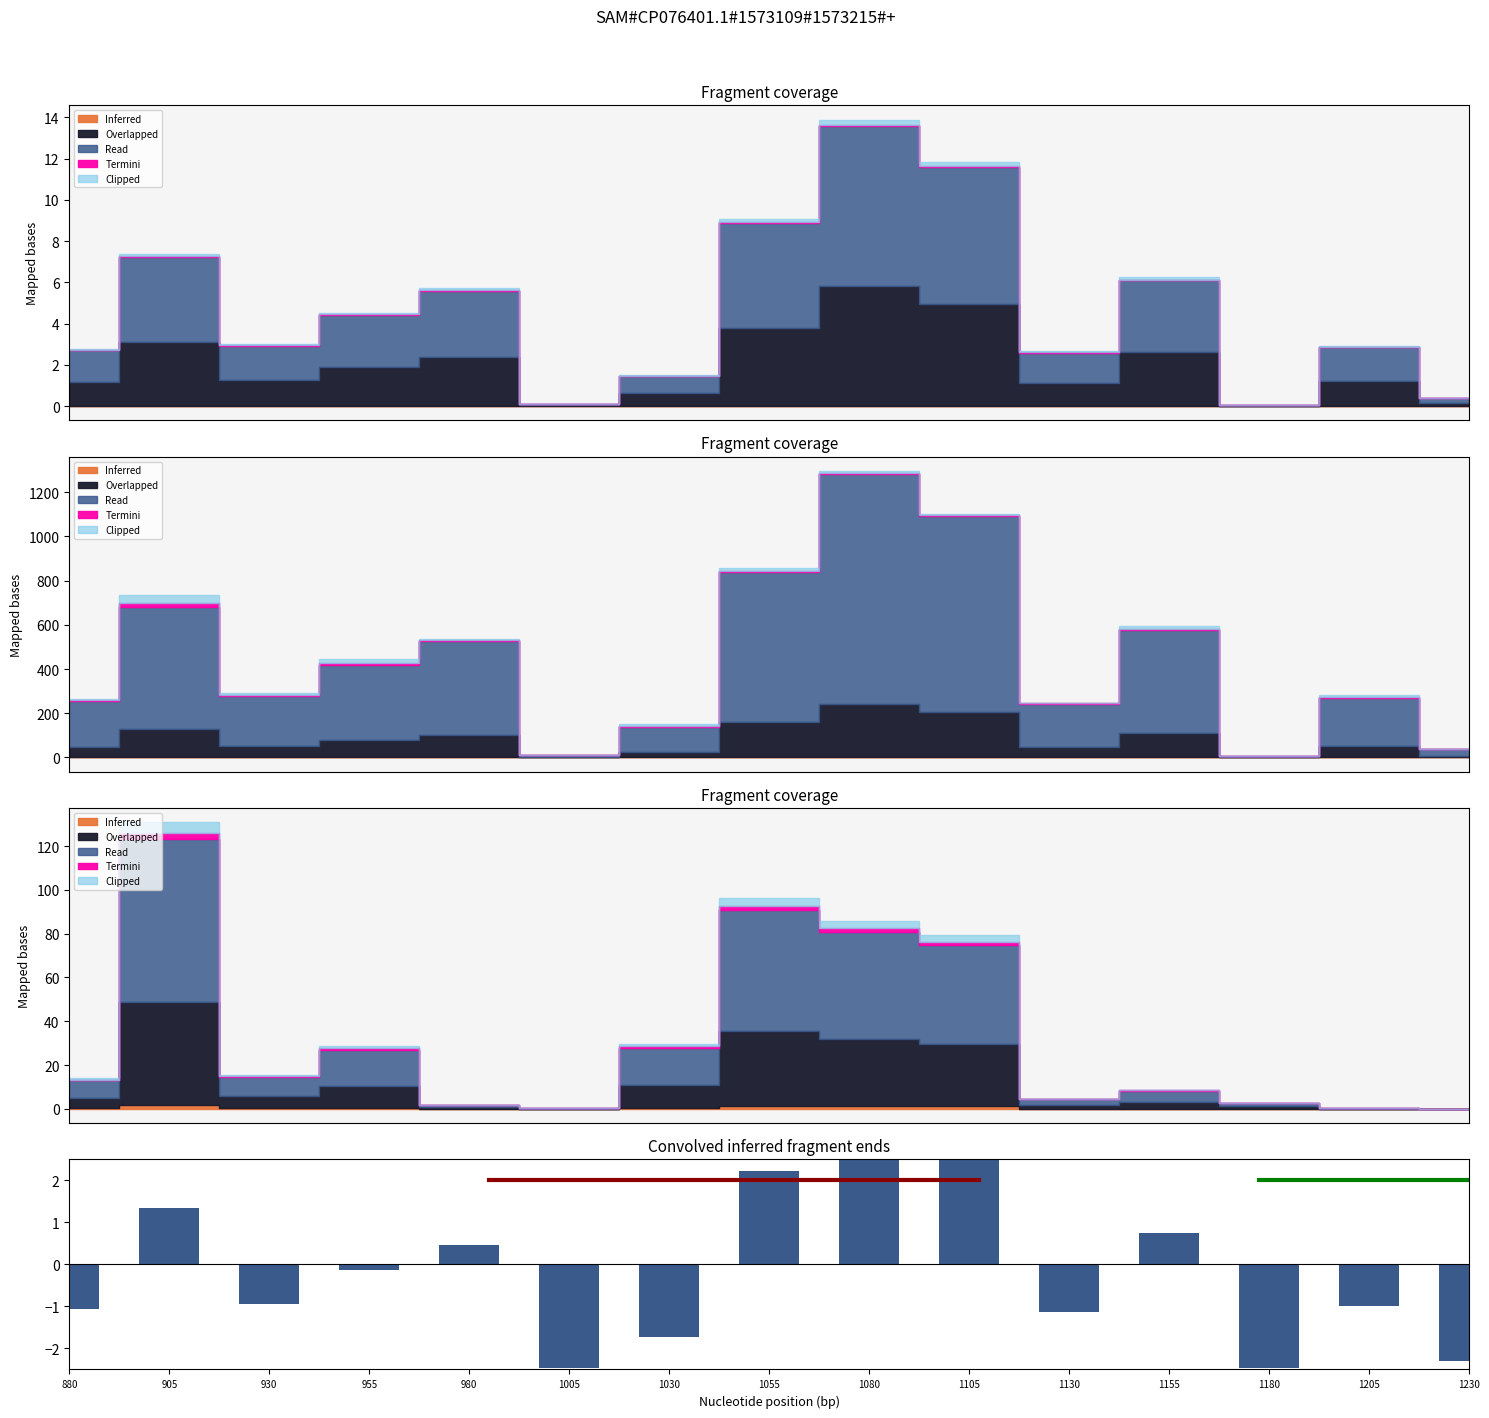

What is the difference between the second highest and second lowest values?

6.1